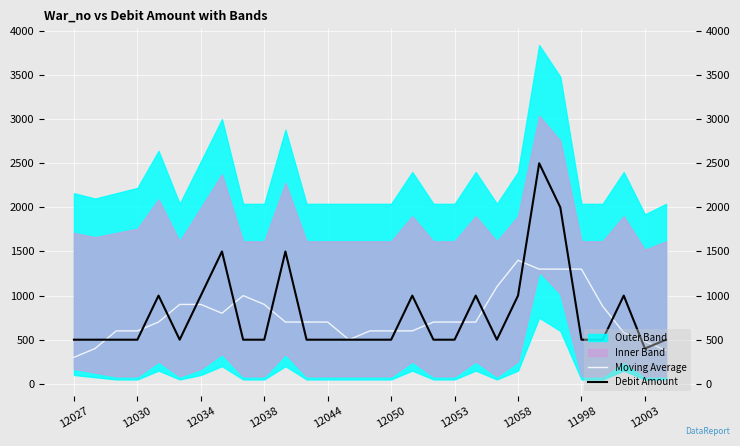

What is the lowest value of the Moving Average series?

300